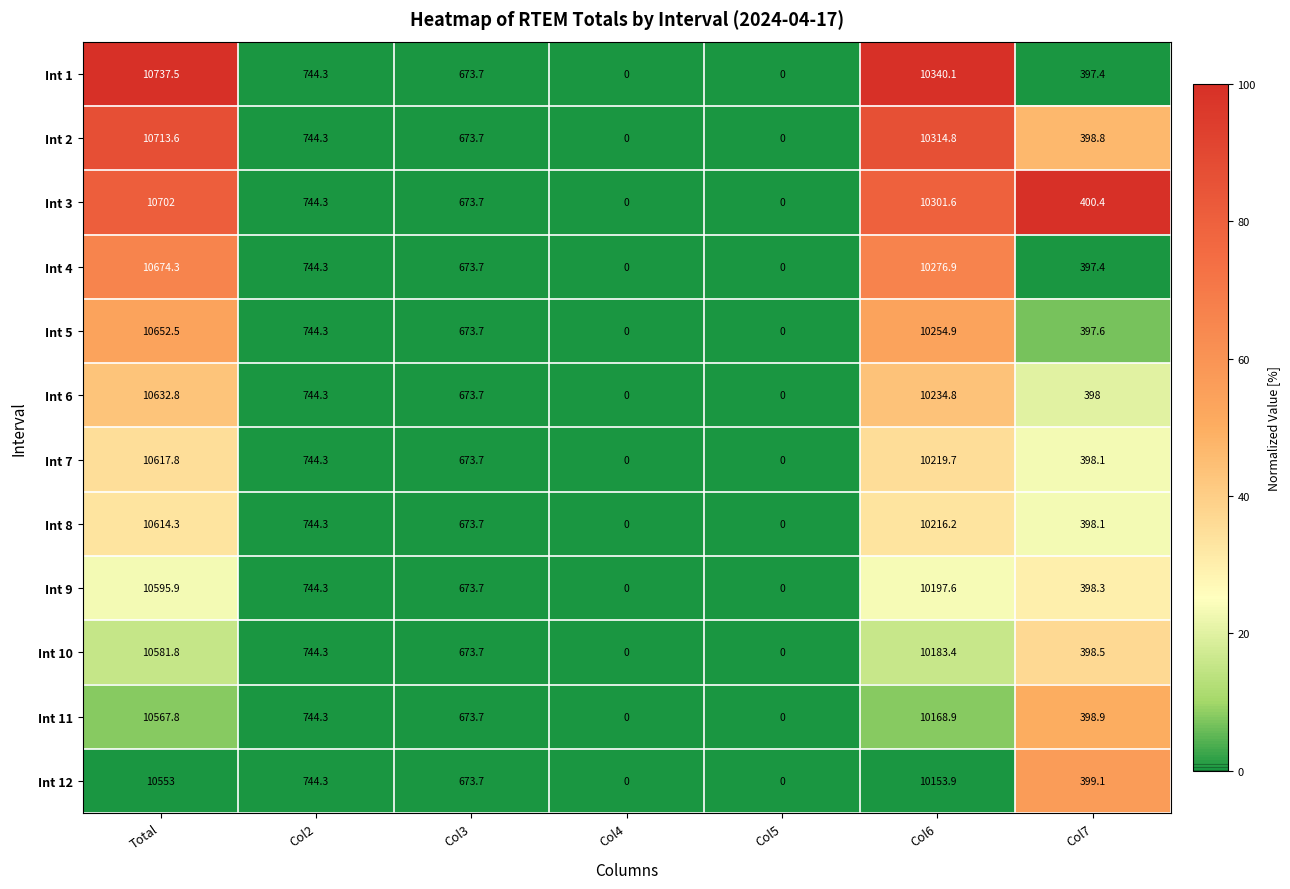

Which series has the largest total across all categories?

Int 1